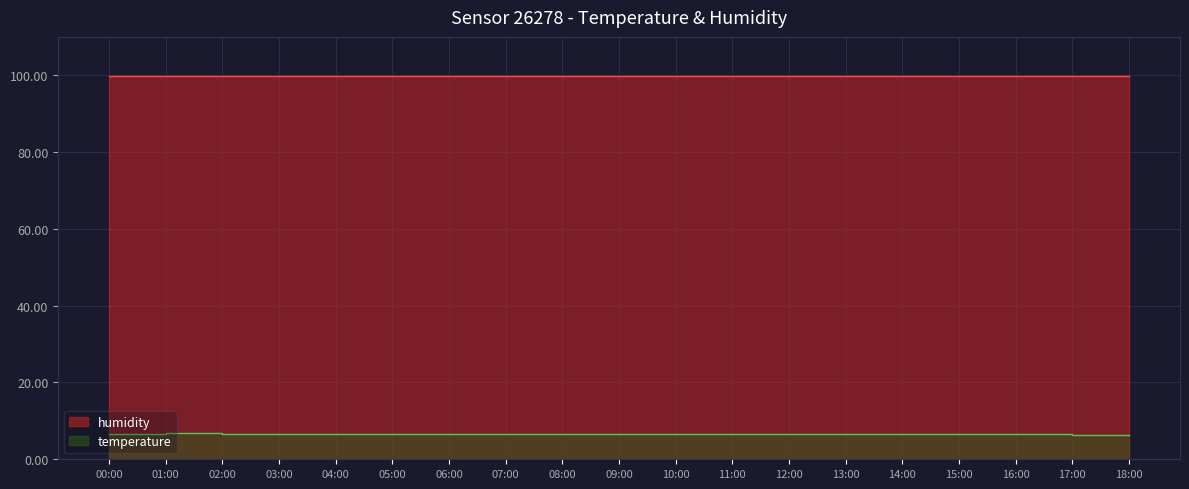

Reading right to left, what are all the values shown in this chart?

18:00=6.4	17:00=6.5	16:00=6.6	15:00=6.6	14:00=6.6	13:00=6.6	12:00=6.6	11:00=6.6	10:00=6.6	09:00=6.6	08:00=6.6	07:00=6.7	06:00=6.7	05:00=6.7	04:00=6.7	03:00=6.7	02:00=6.8	01:00=6.7	00:00=6.7